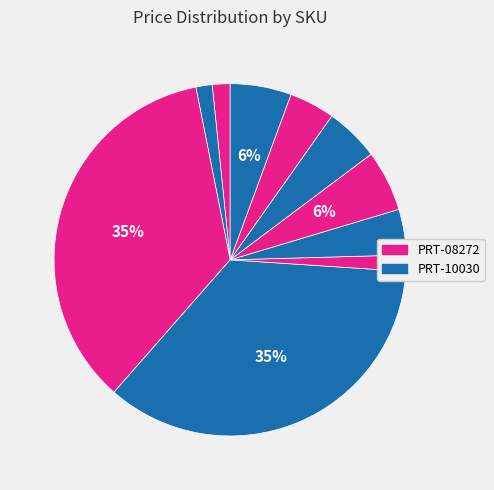

To the nearest percent, what is the difference between the largest and smallest slice percentages?

34%